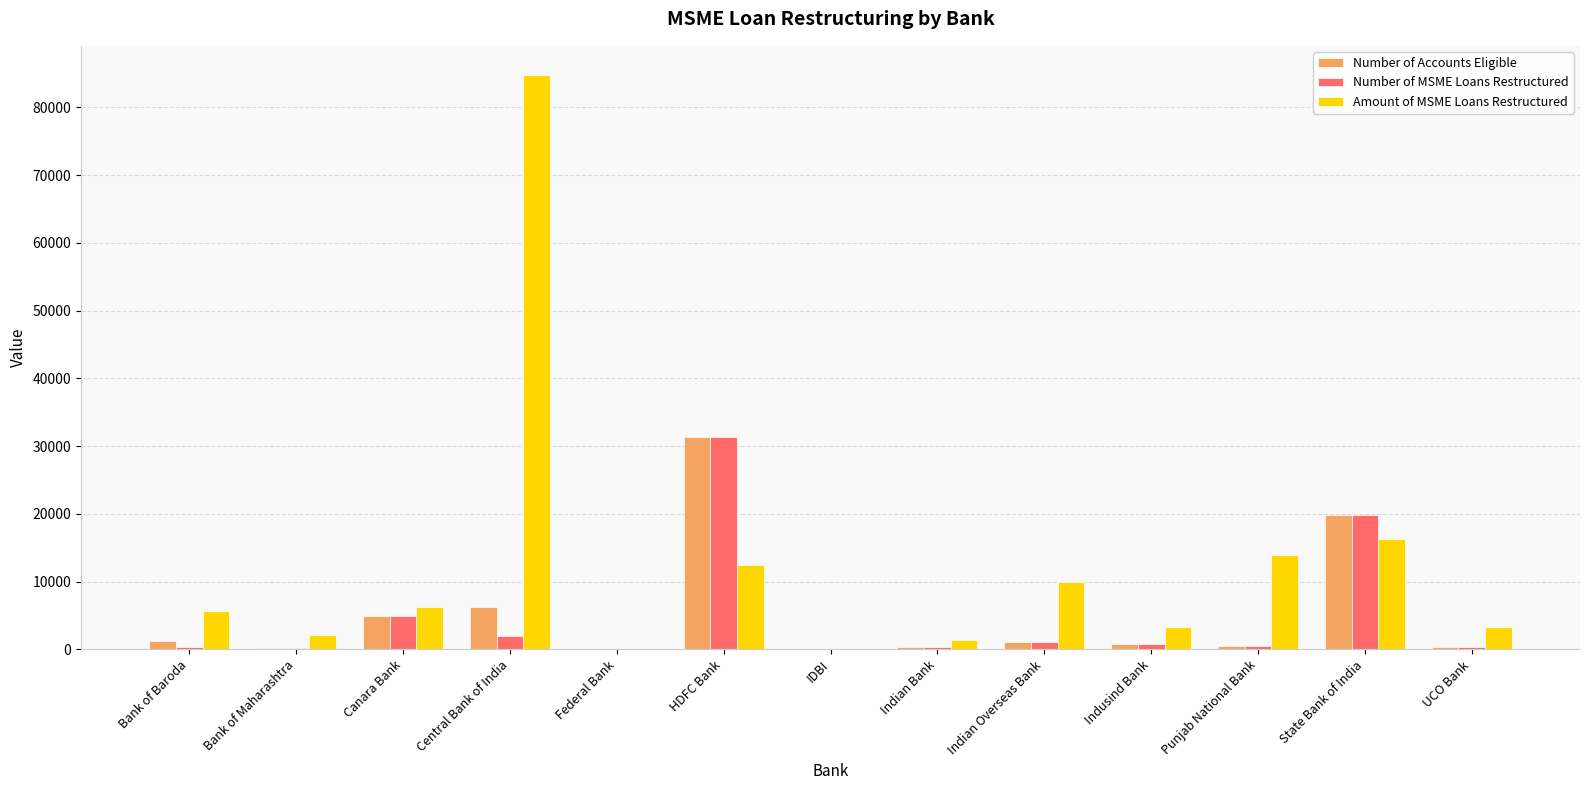

What is the greatest value displayed?

84856.4